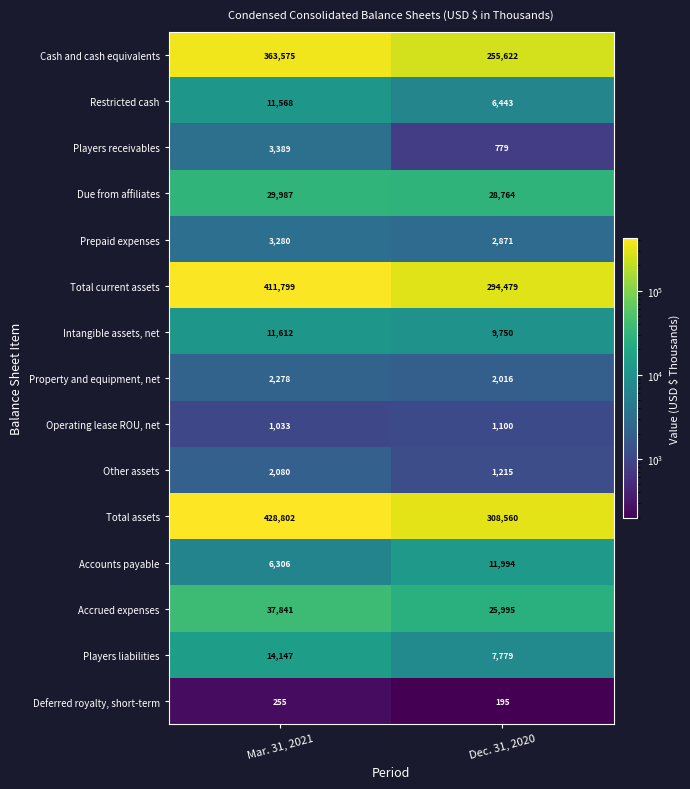

What is the approximate value of Due from affiliates at Dec. 31, 2020, to the nearest 10?

28760